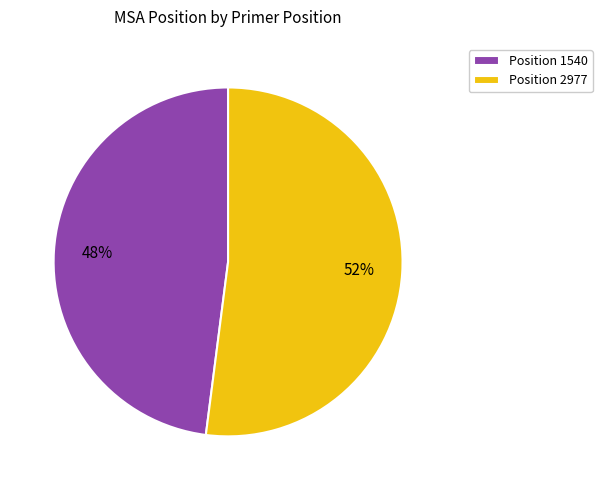

To the nearest percent, what is the average slice percentage?

50%